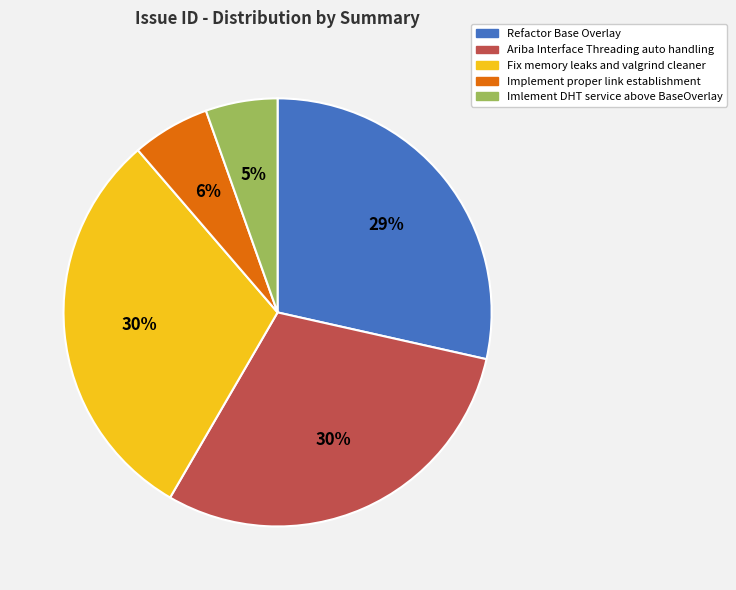

To the nearest percent, what is the difference between the Implement proper link establishment and Refactor Base Overlay slice percentages?

23%